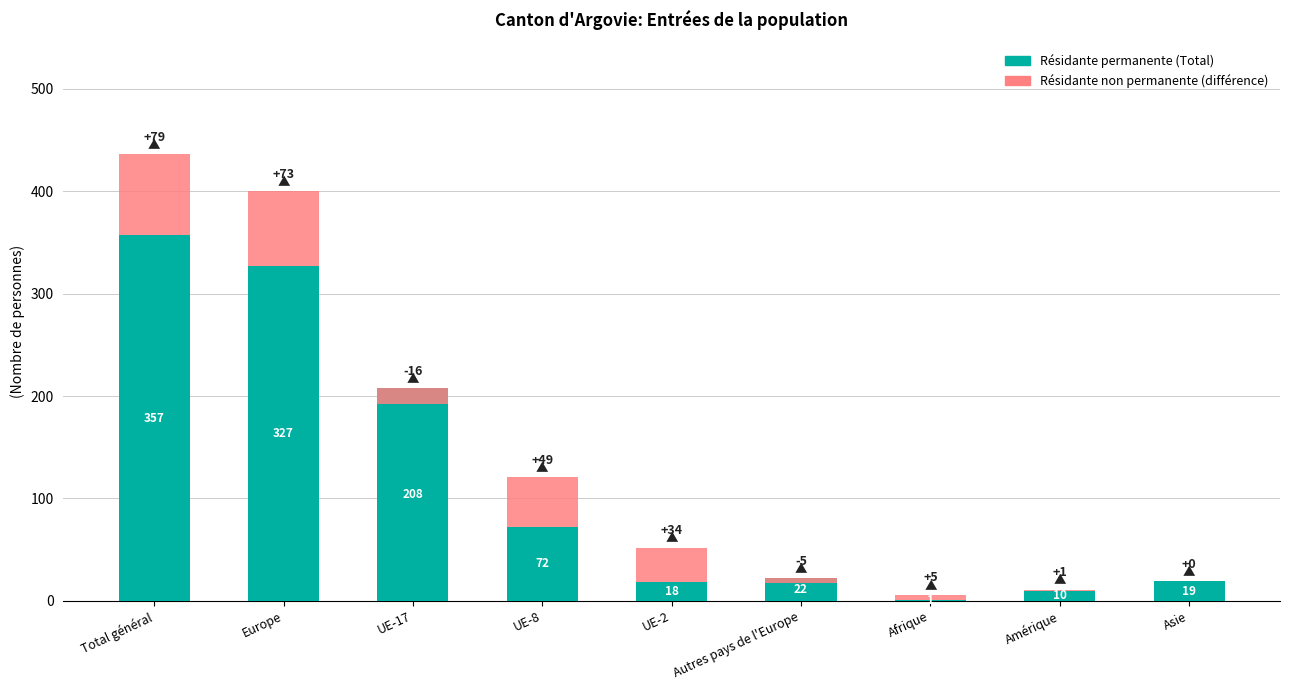

What is the sum of the Permis de séjour (B) - Résidante permanente values at UE-2 and Asie?

37